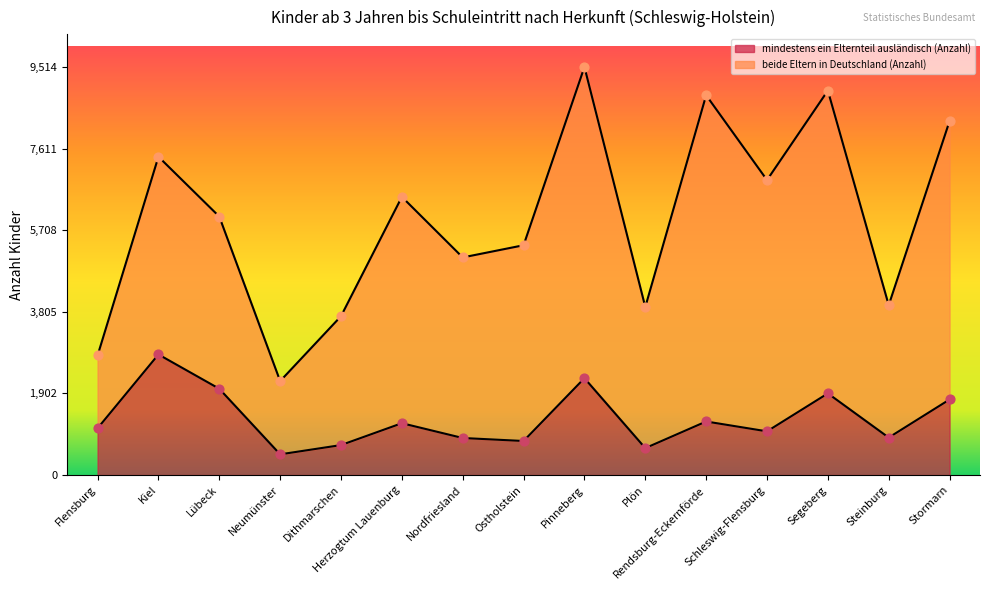

Which has a higher value, Stormarn or Nordfriesland?

Stormarn